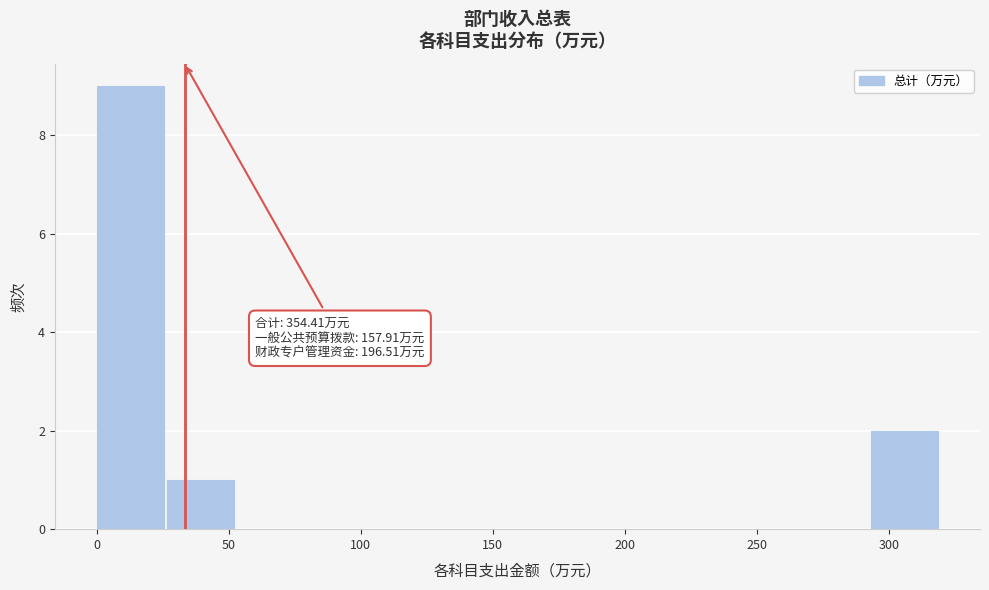

Over which range of the x-axis is the bar tallest?

0 to 25